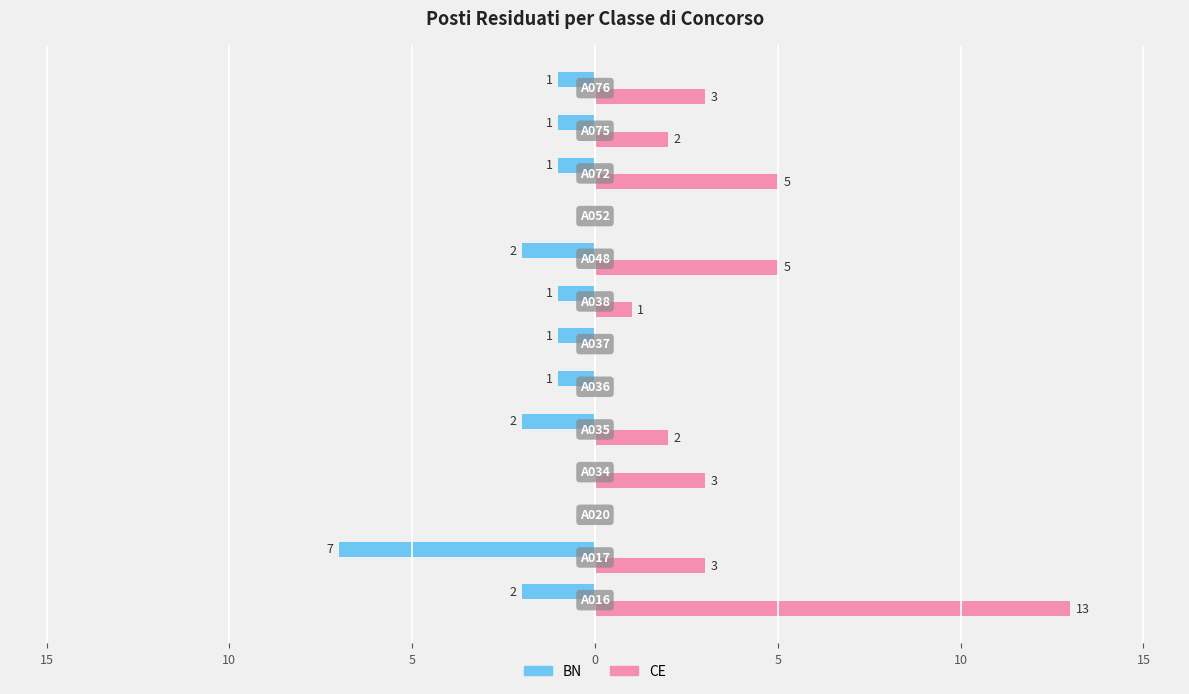

What are all the series names shown in the legend?

BN, CE